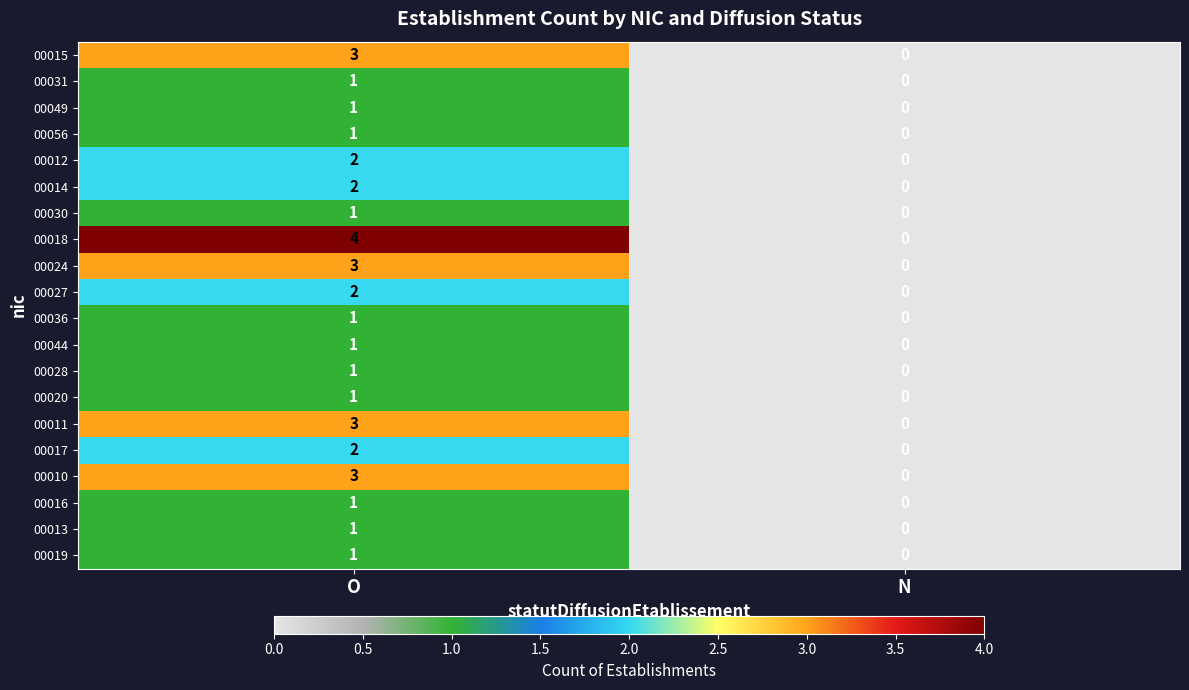

List the labels in order of 00031 value, largest first.

O, N